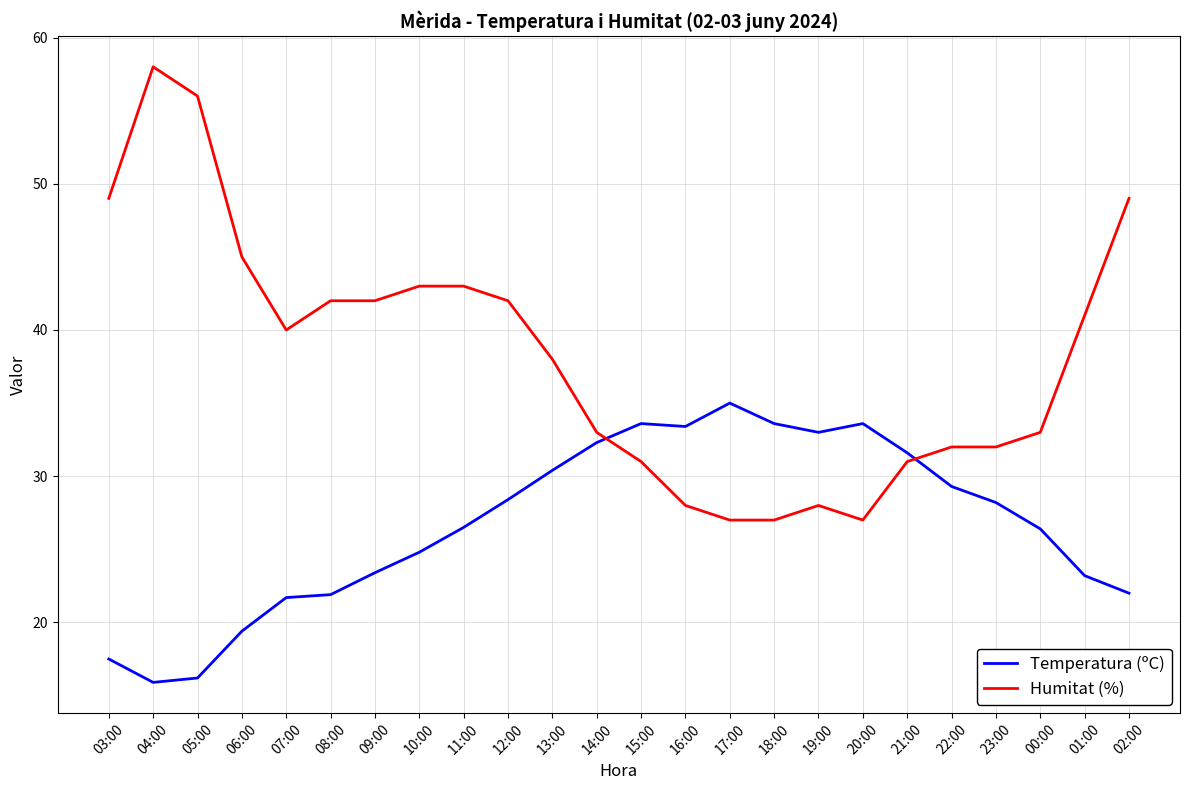

Rank the series at 22:00 from highest to lowest value.

Humitat (%), Temperatura (ºC)